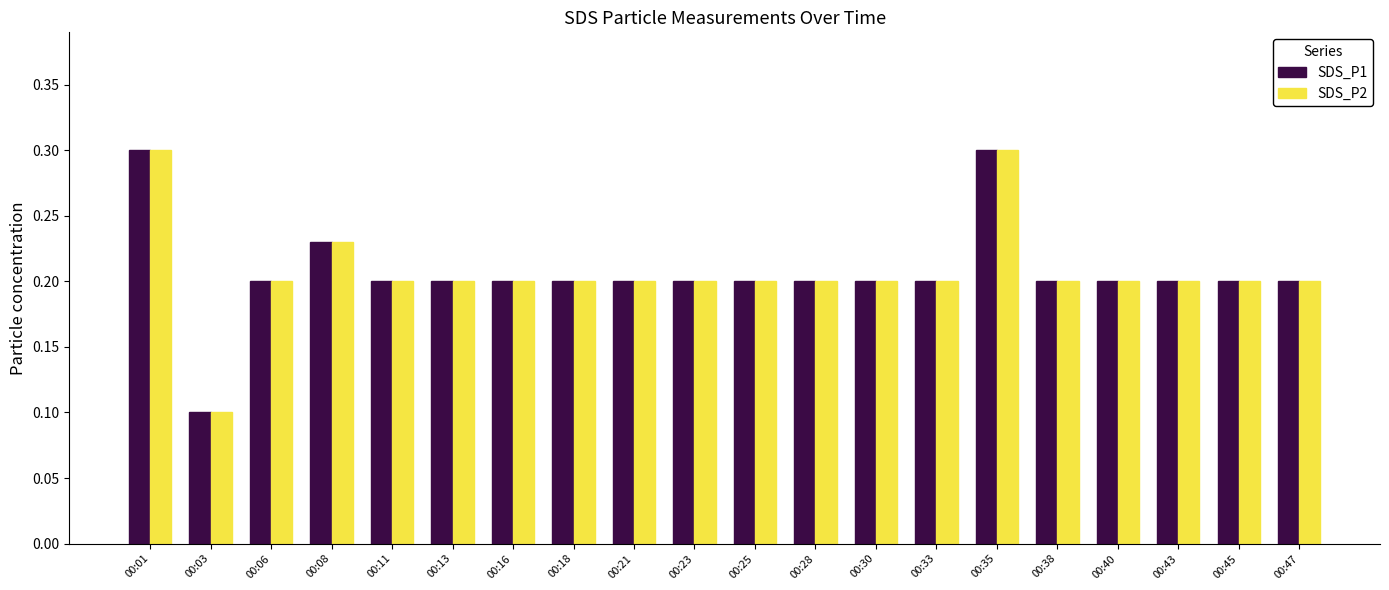

What is the sum of all SDS_P2 values?

4.1